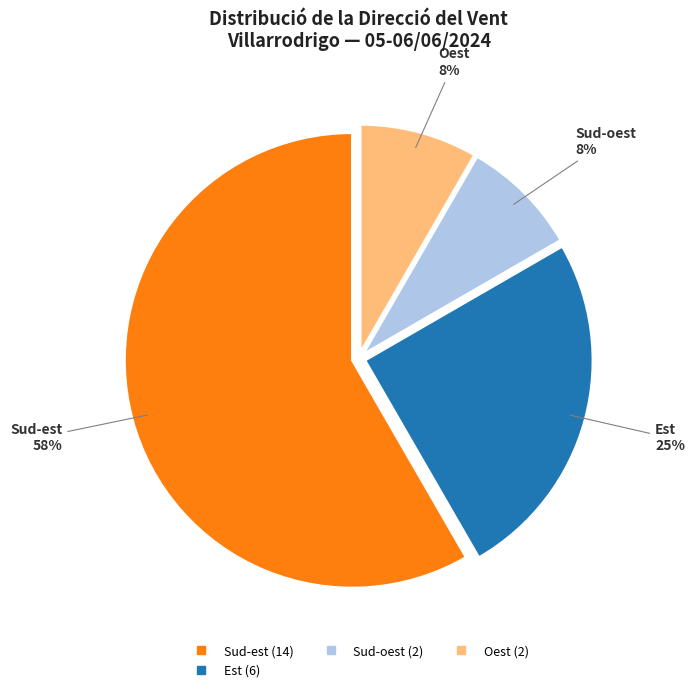

How many segments does this pie chart have?

4